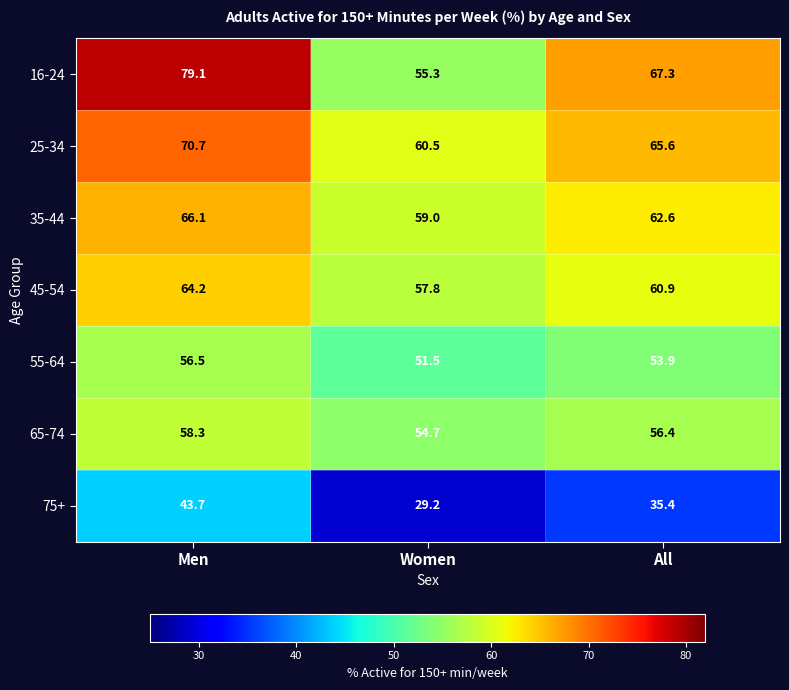

What is the greatest value displayed?

79.1